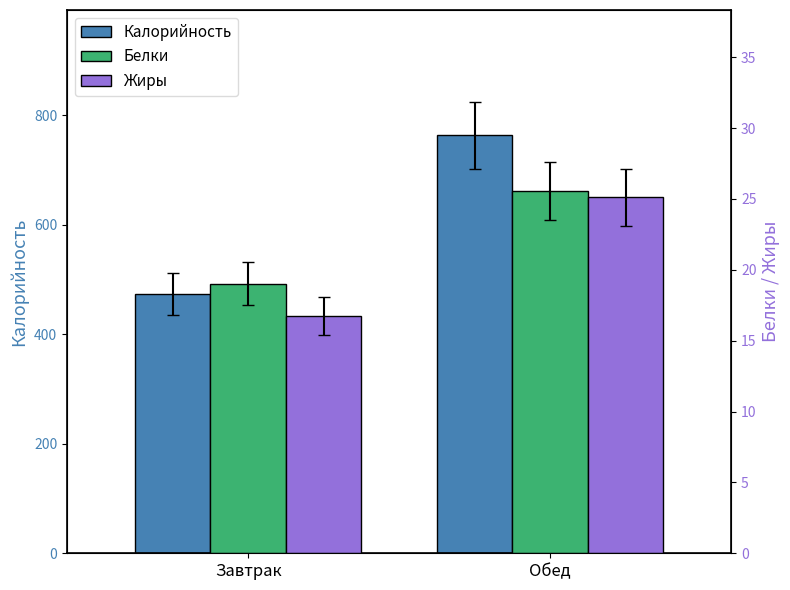

Reading left to right, extract all data points from this chart.

Калорийность: Завтрак=473.7	Обед=763.1
Белки: Завтрак=19.0	Обед=25.6
Жиры: Завтрак=16.7	Обед=25.1